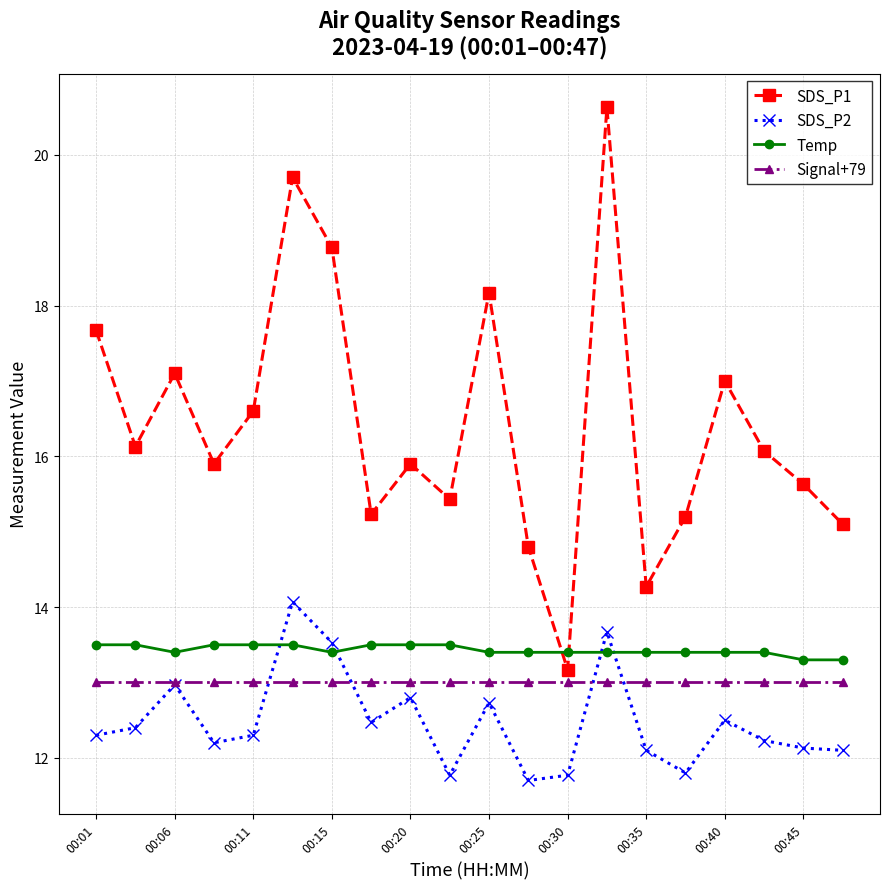

What is the sum of all SDS_P1 values?

328.5